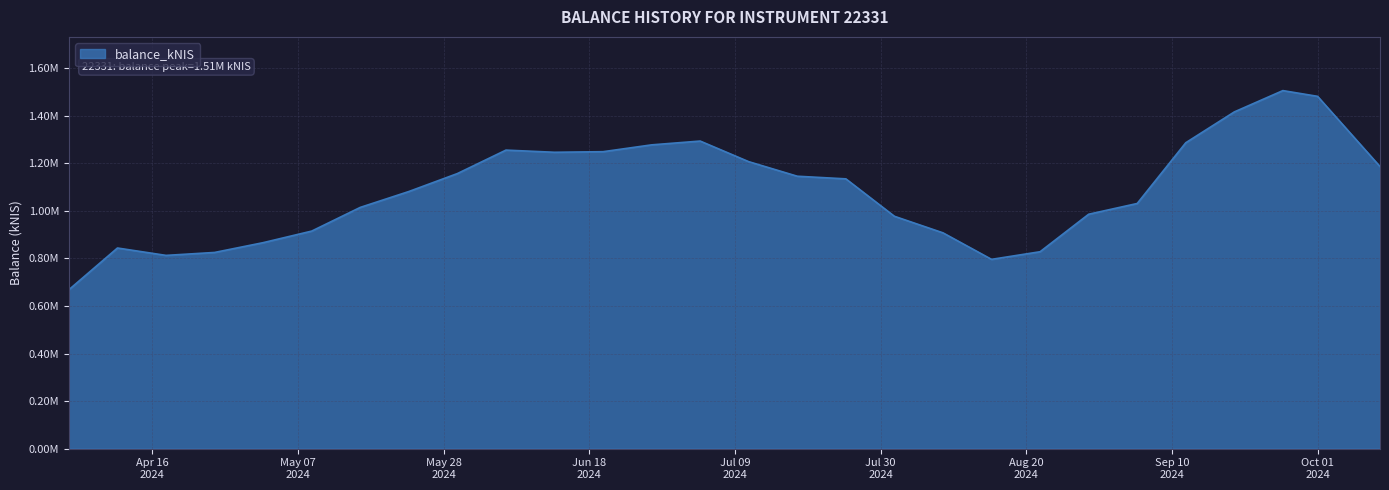

Does the chart have visible grid lines?

Yes